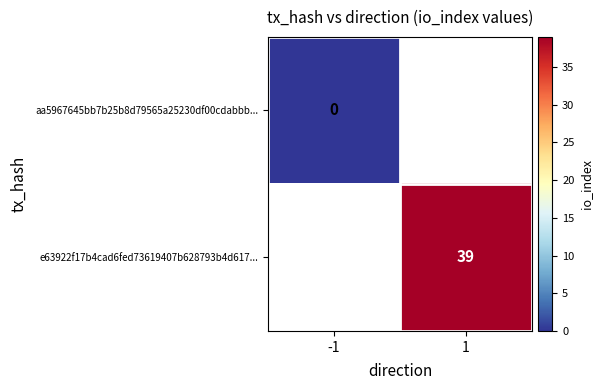

Is the value of e63922f17b4cad6fed73619407b628793b4d617... at 1 greater than the value of aa5967645bb7b25b8d79565a25230df00cdabbb... at -1?

Yes